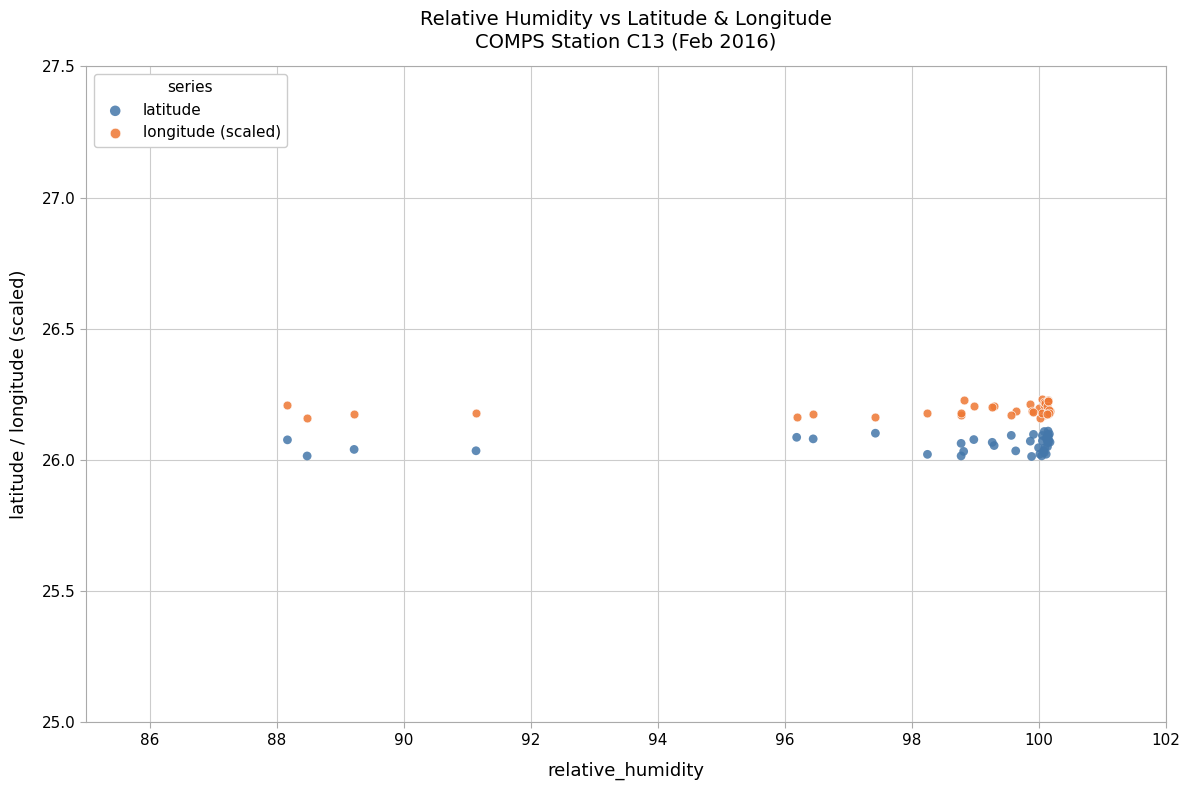

What are all the series names shown in the legend?

latitude, longitude (scaled)